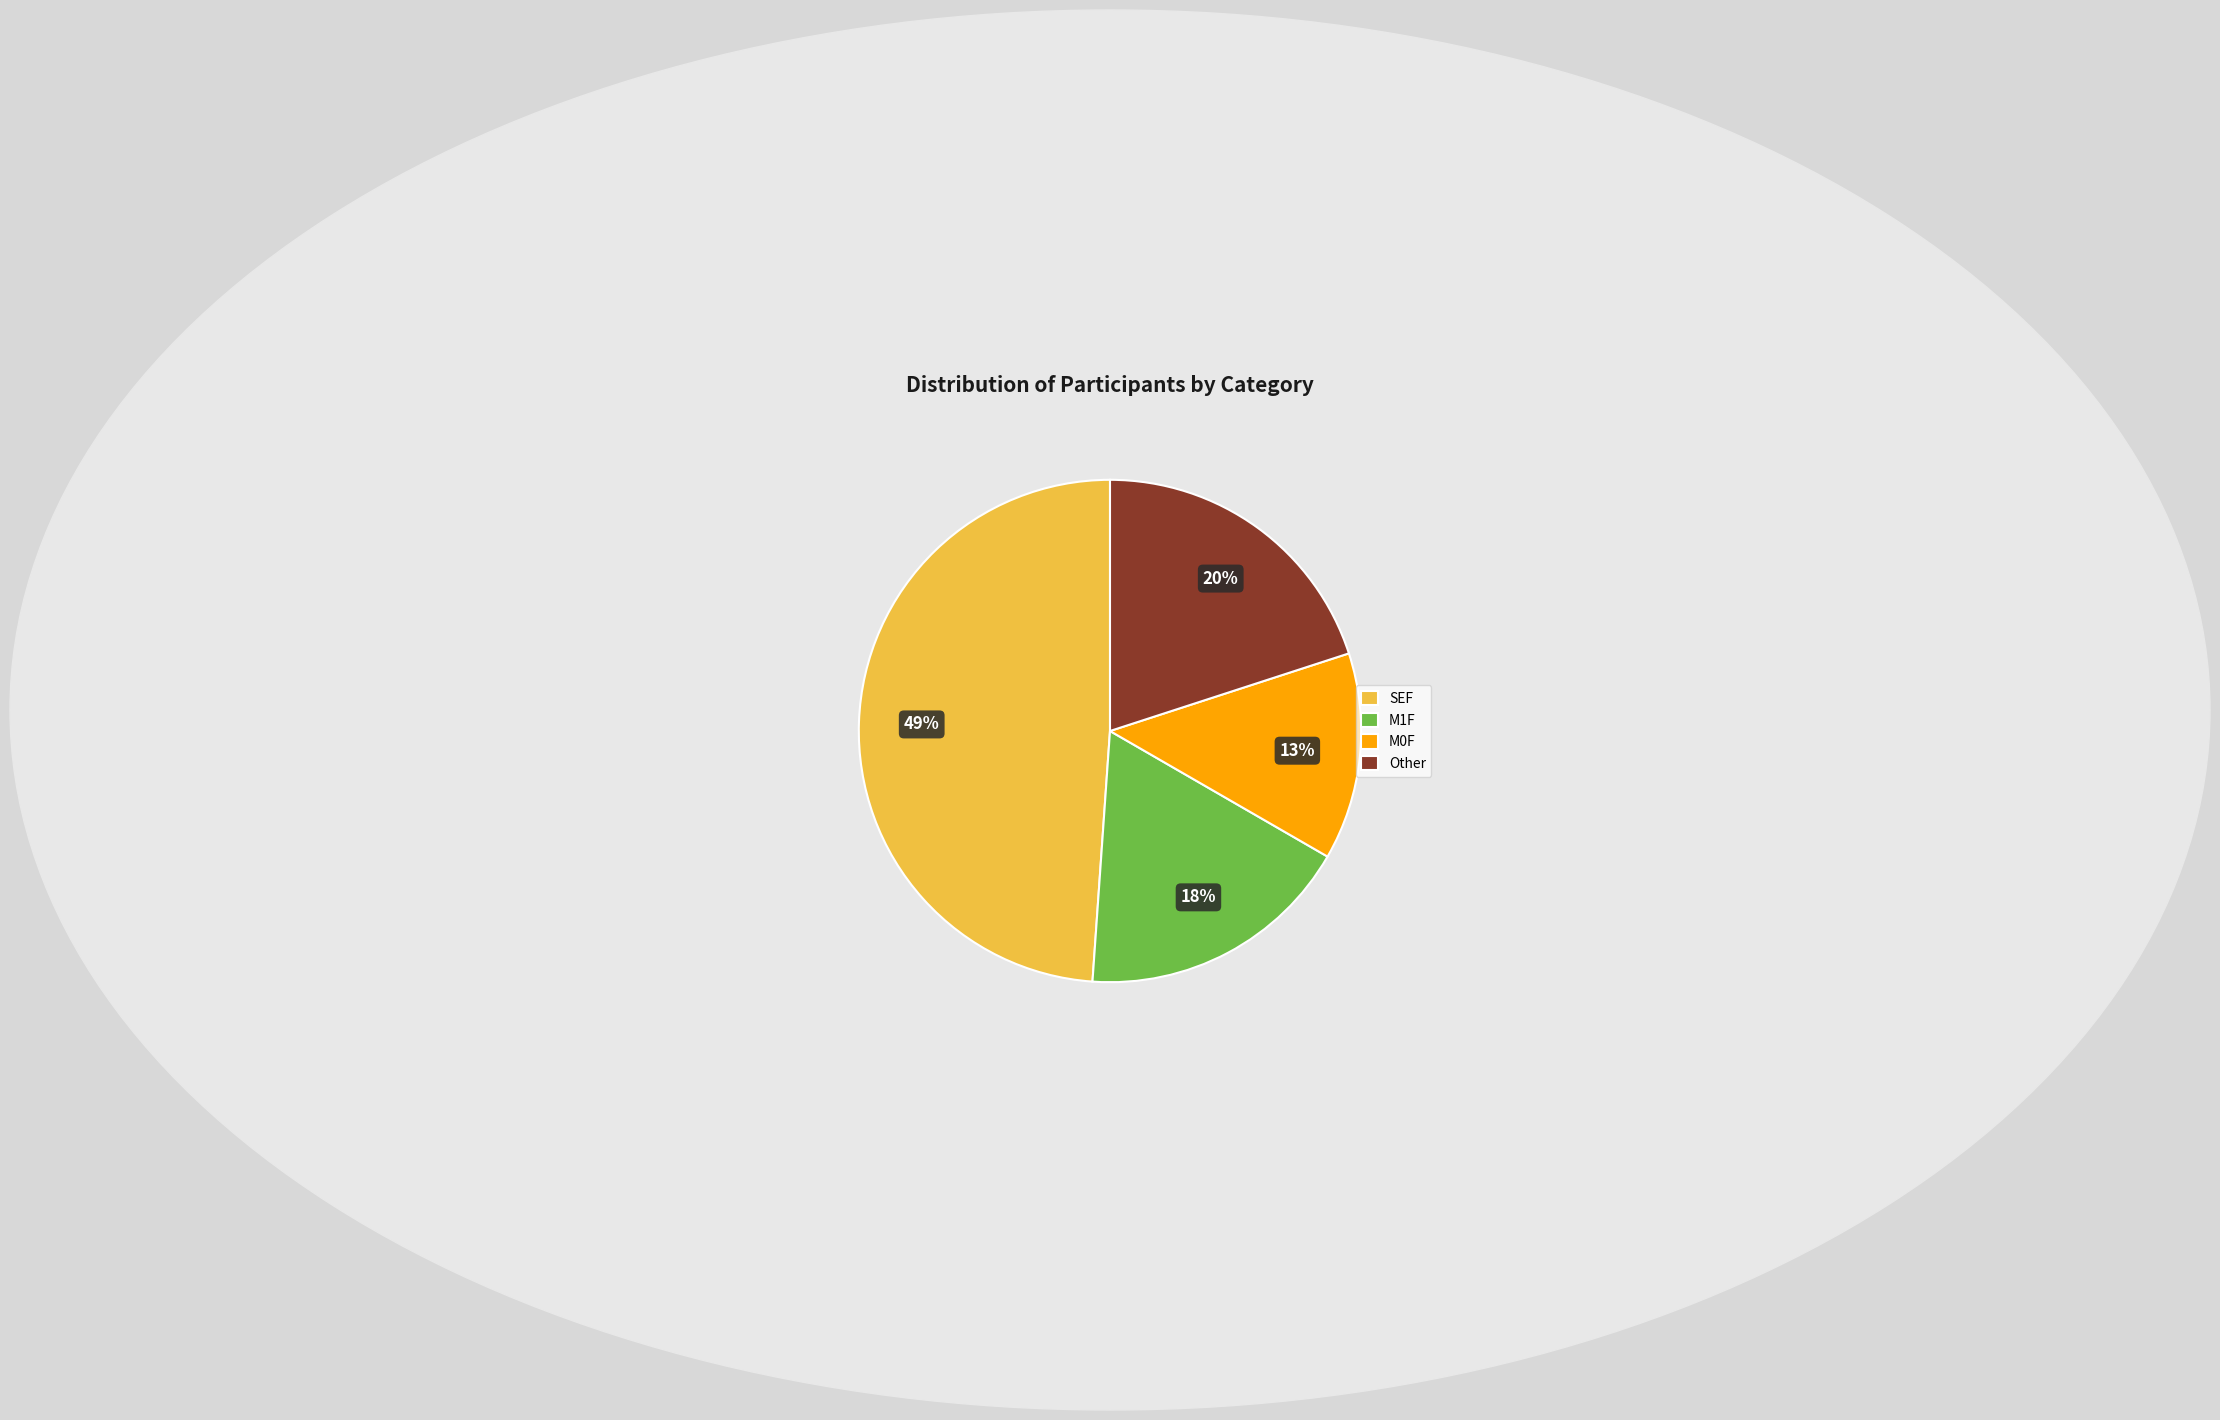

Which category has the smallest portion of the pie?

M0F